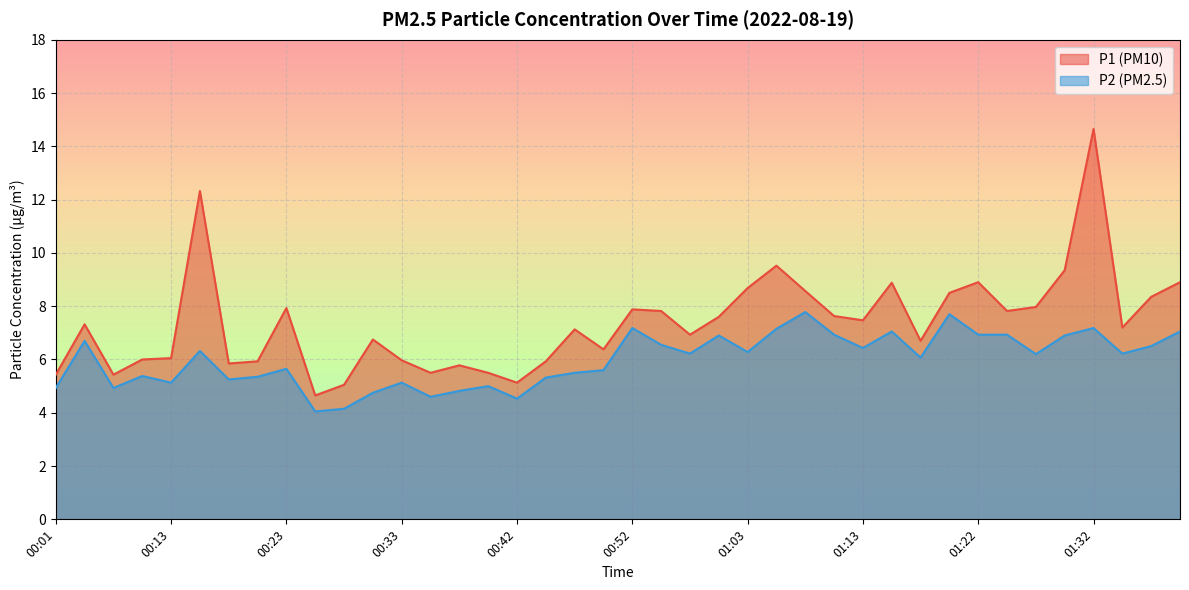

Is it true that P1 equals 5.6 at 01:20?

False